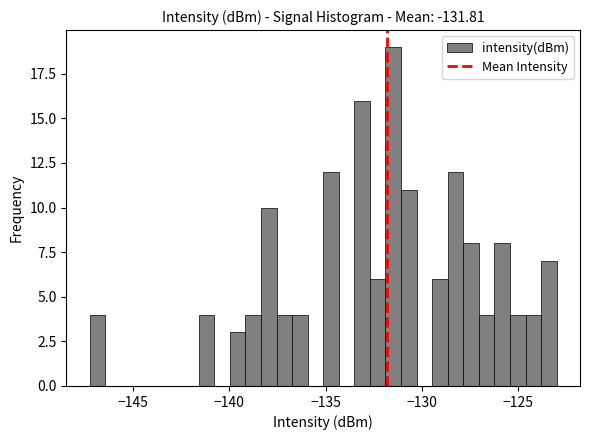

Read against the x-axis, roughly where is the centre of the tallest bar?

-131.5